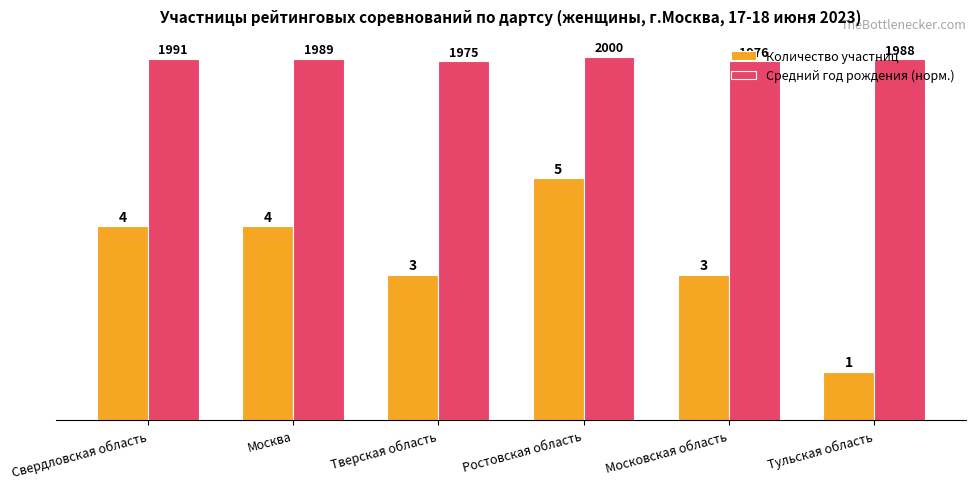

What is the approximate value of Количество участниц at Москва?

4.0